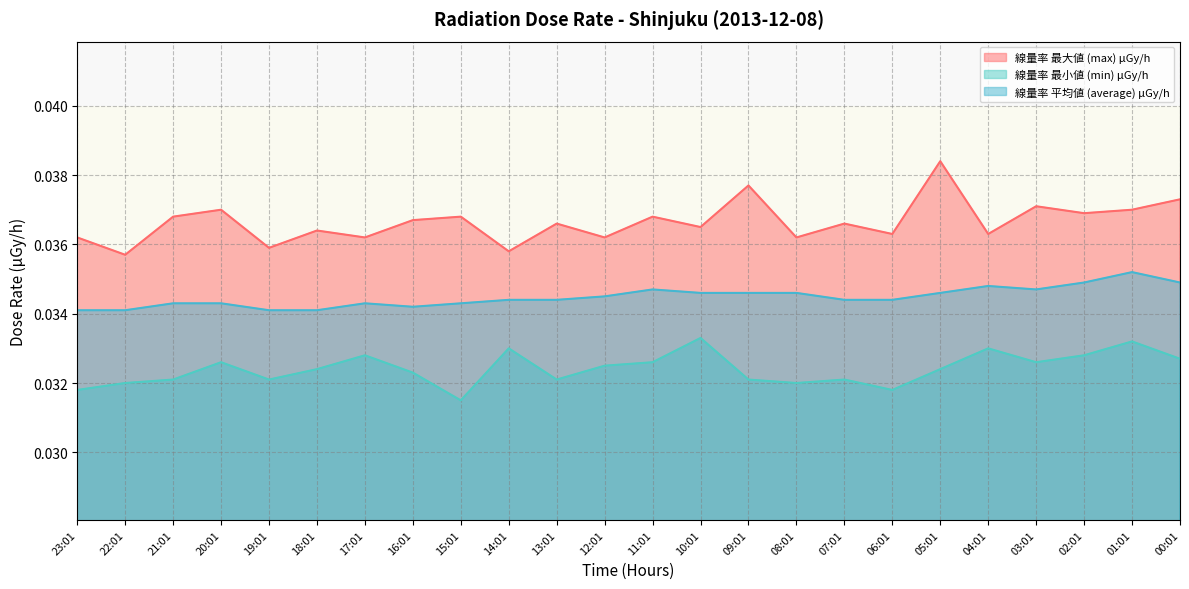

At which category is the sum across all series the highest?

05:01